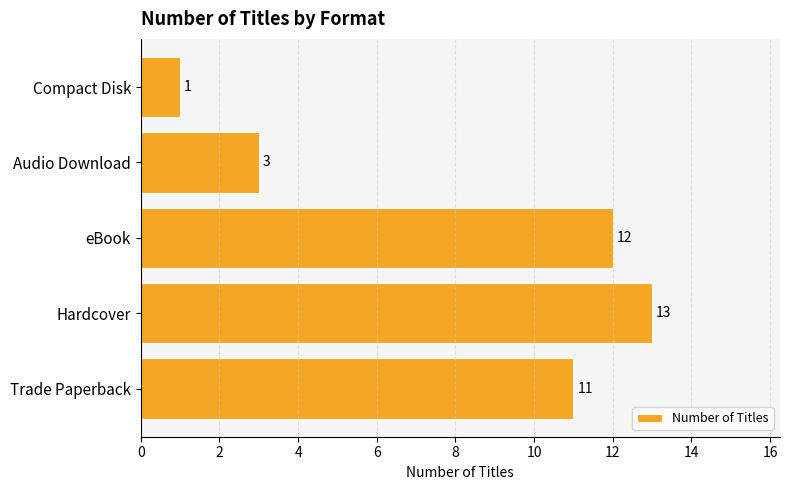

What is the difference between the second highest and minimum values?

11